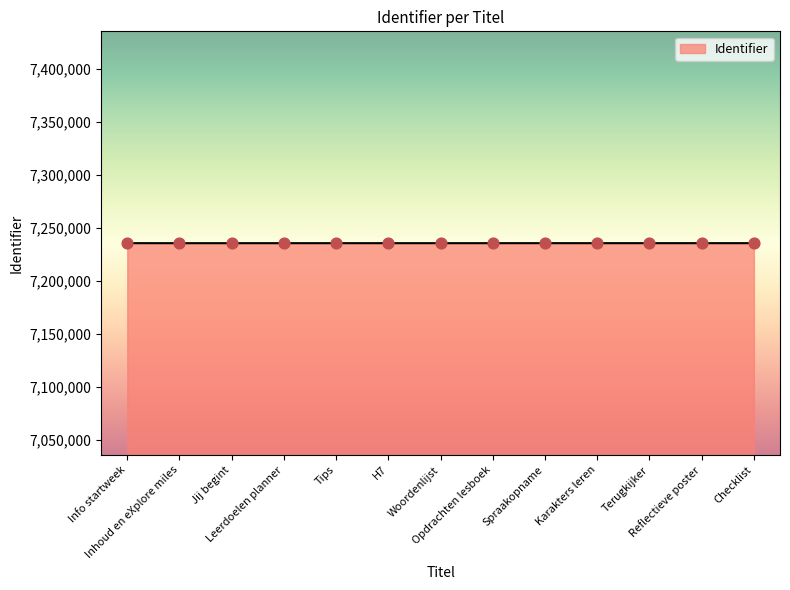

What is the change in value from Tips to Spraakopname?

+8